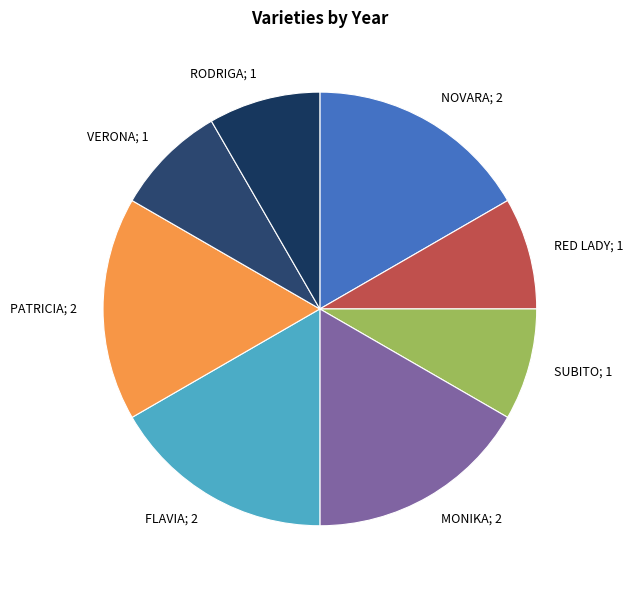

Count the number of slices in the pie.

8